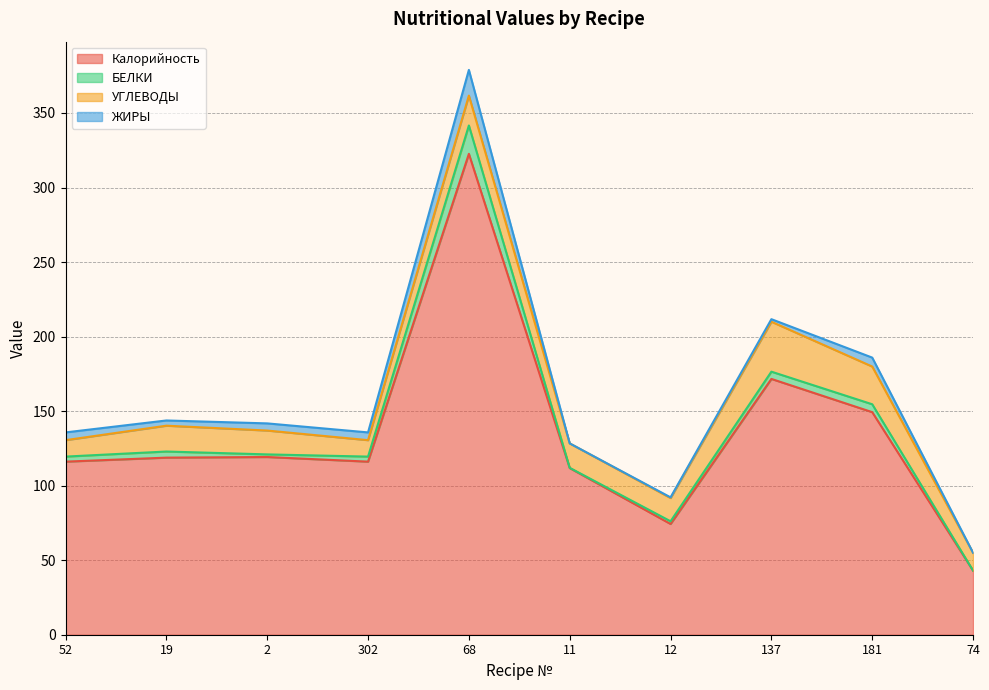

What value does the УГЛЕВОДЫ series have at 11?

16.4